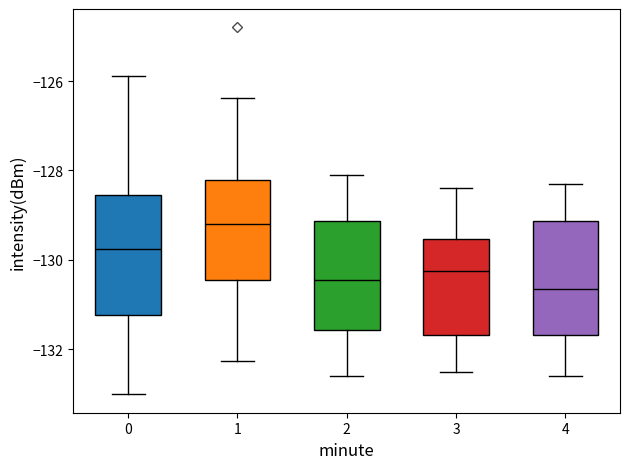

Reading left to right, read every box against the y-axis: the position of its median line, the range the box covers, and the ends of its whiskers. The values are not printed on the chart, so give them approximately, as read against the axis.

0: median -129.8, box -131.2 to -128.6, whiskers -133.0 to -125.8
1: median -129.2, box -130.4 to -128.2, whiskers -132.2 to -126.4
2: median -130.4, box -131.6 to -129.2, whiskers -132.6 to -128.0
3: median -130.2, box -131.6 to -129.6, whiskers -132.4 to -128.4
4: median -130.6, box -131.6 to -129.2, whiskers -132.6 to -128.2